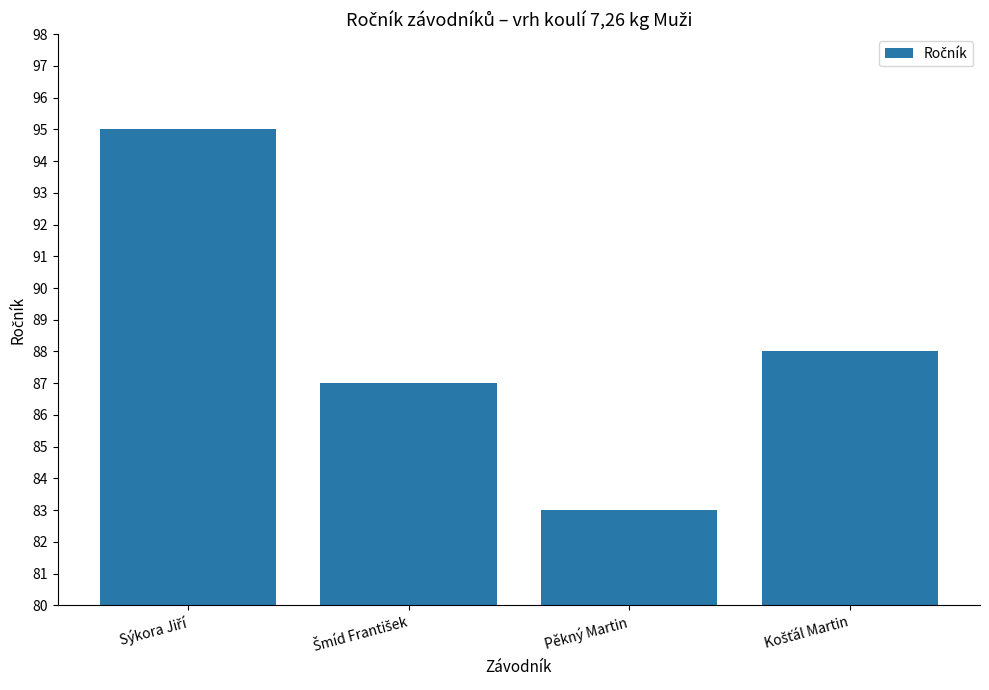

What value does the data have at Pěkný Martin?

83